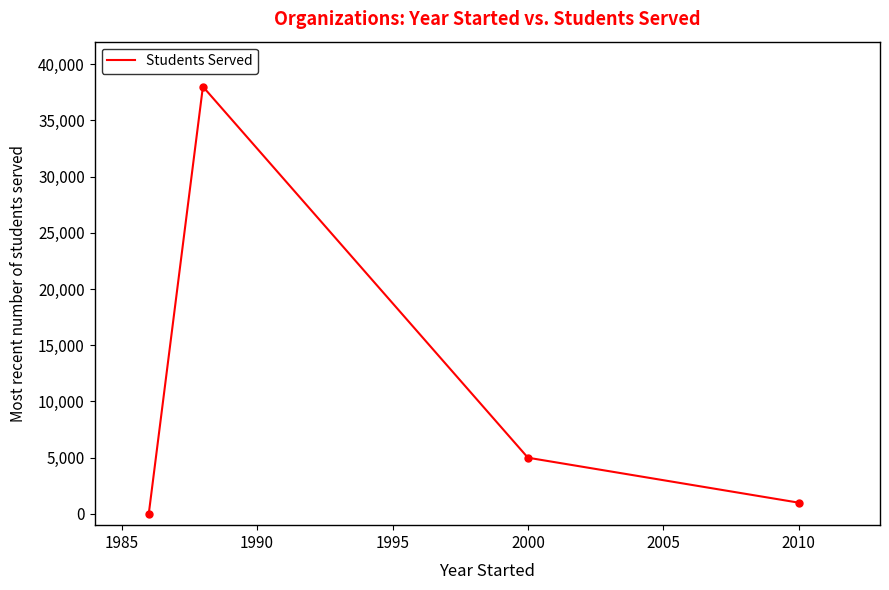

How many positive values are there?

3